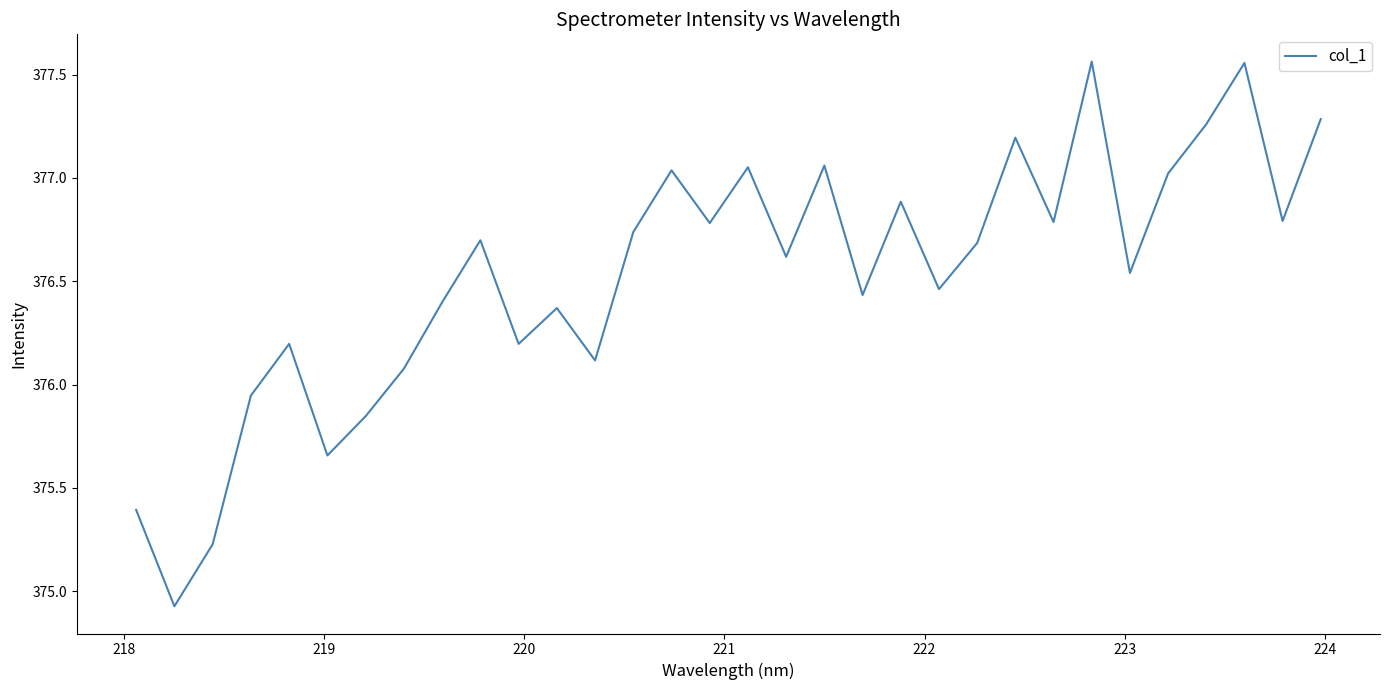

What is the difference between the maximum and minimum values?

2.6